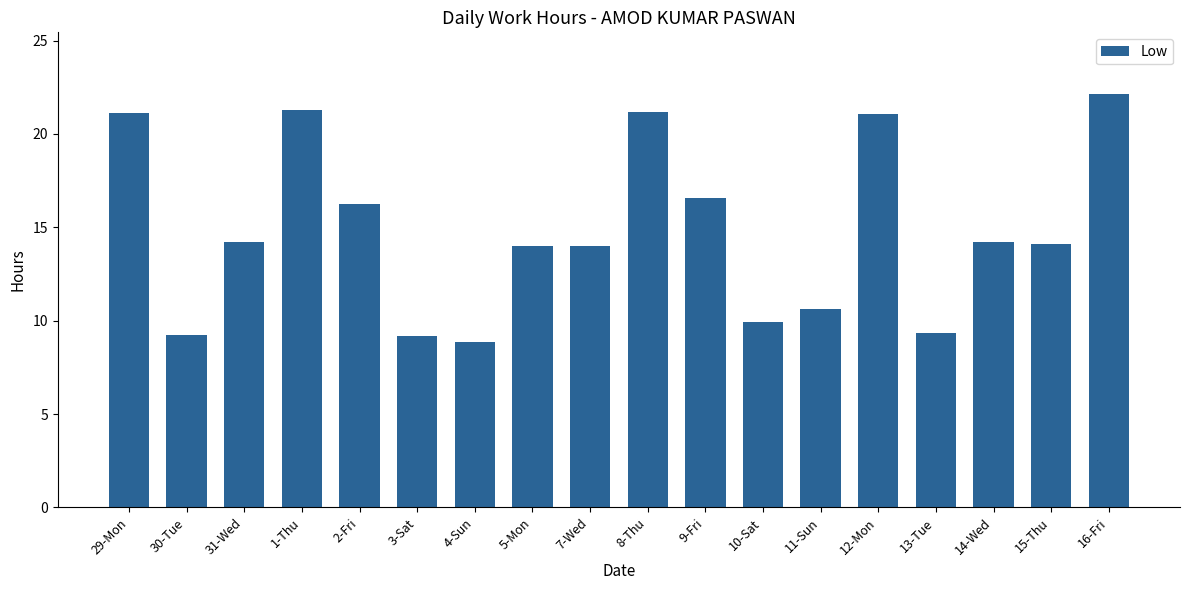

How many categories are shown in the chart?

18